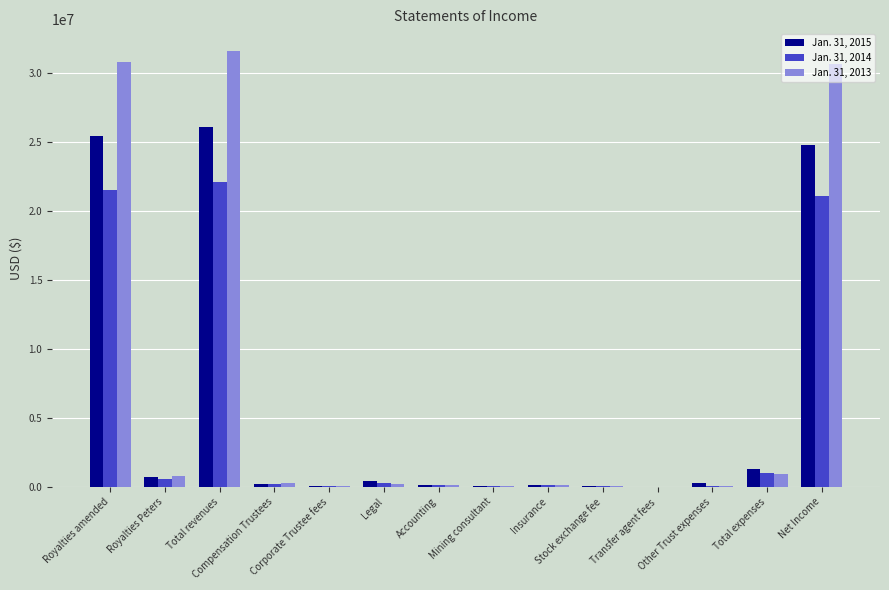

Between Accounting and Compensation Trustees, which is larger?

Compensation Trustees